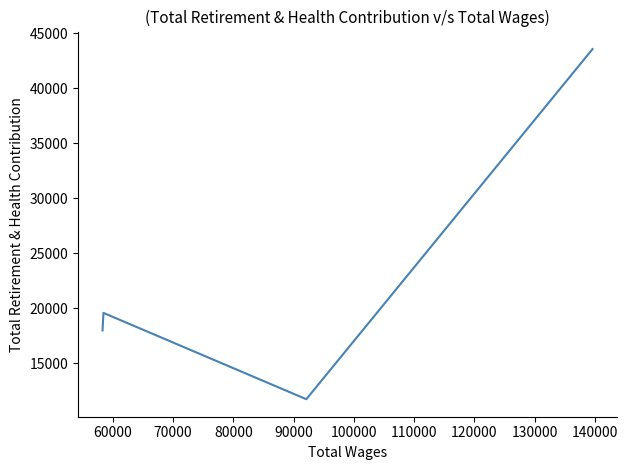

Reading left to right, extract all data points from this chart.

17997	19590	11747	43561